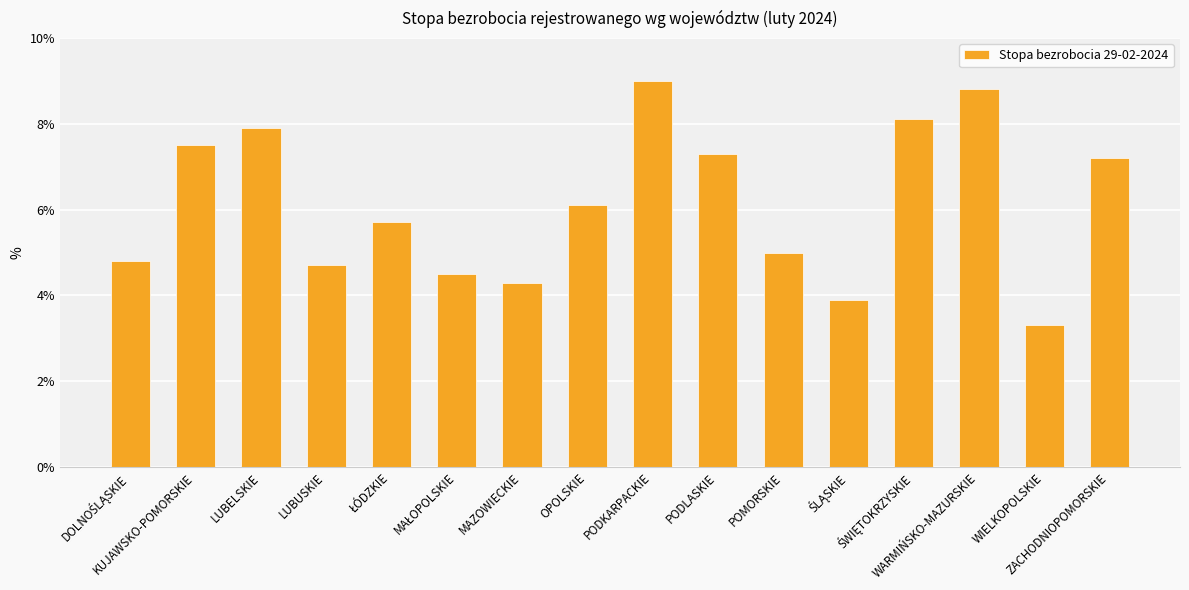

What is the difference between the values at PODKARPACKIE and LUBUSKIE?

4.3